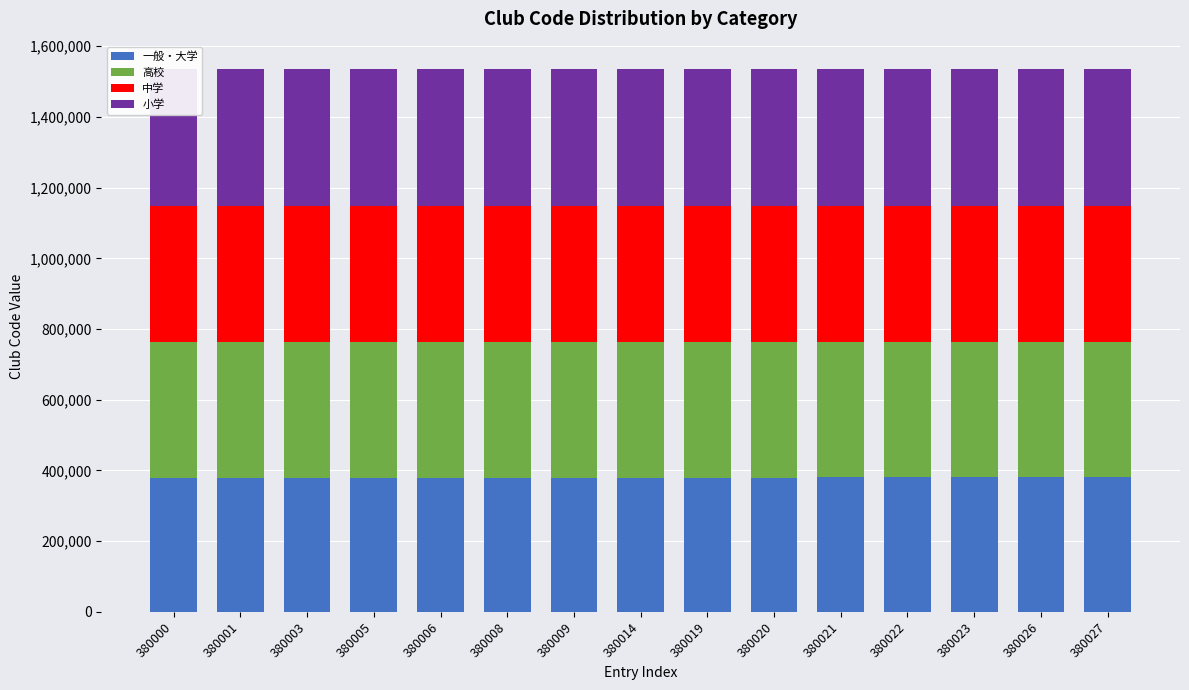

Read the 高校 value at 380000, to the nearest 5.

383000